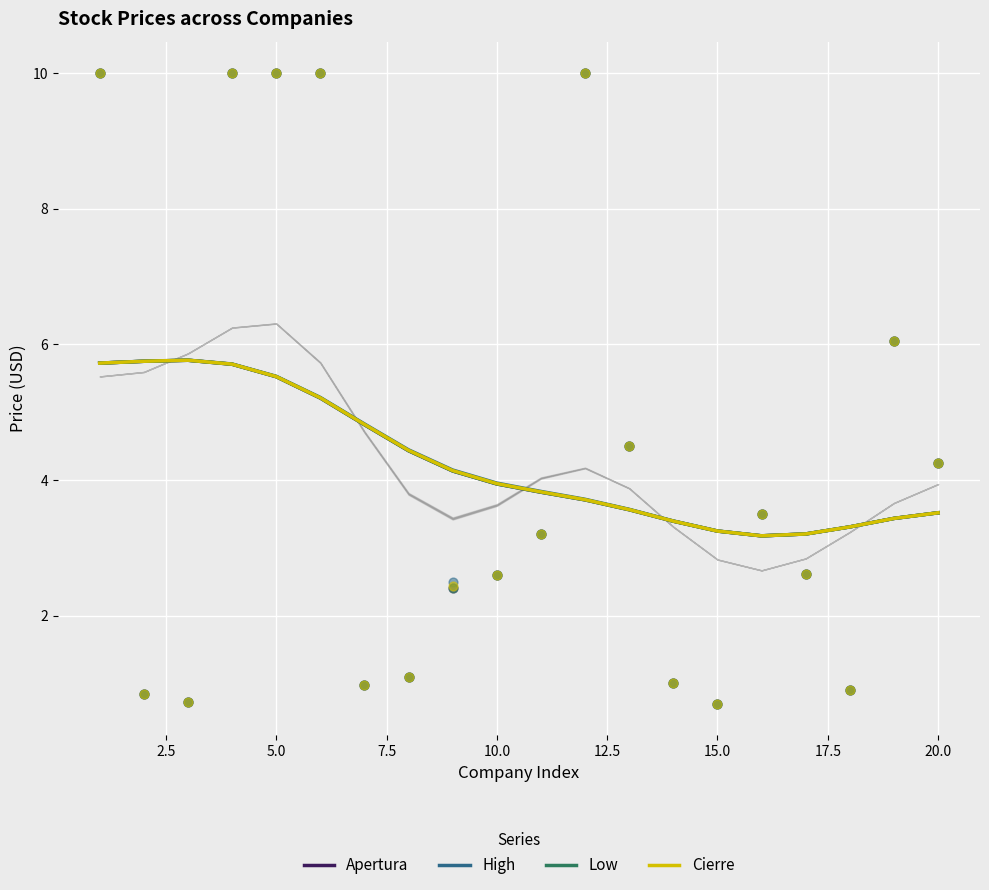

What is the total value across all series at 20.0?

16.6